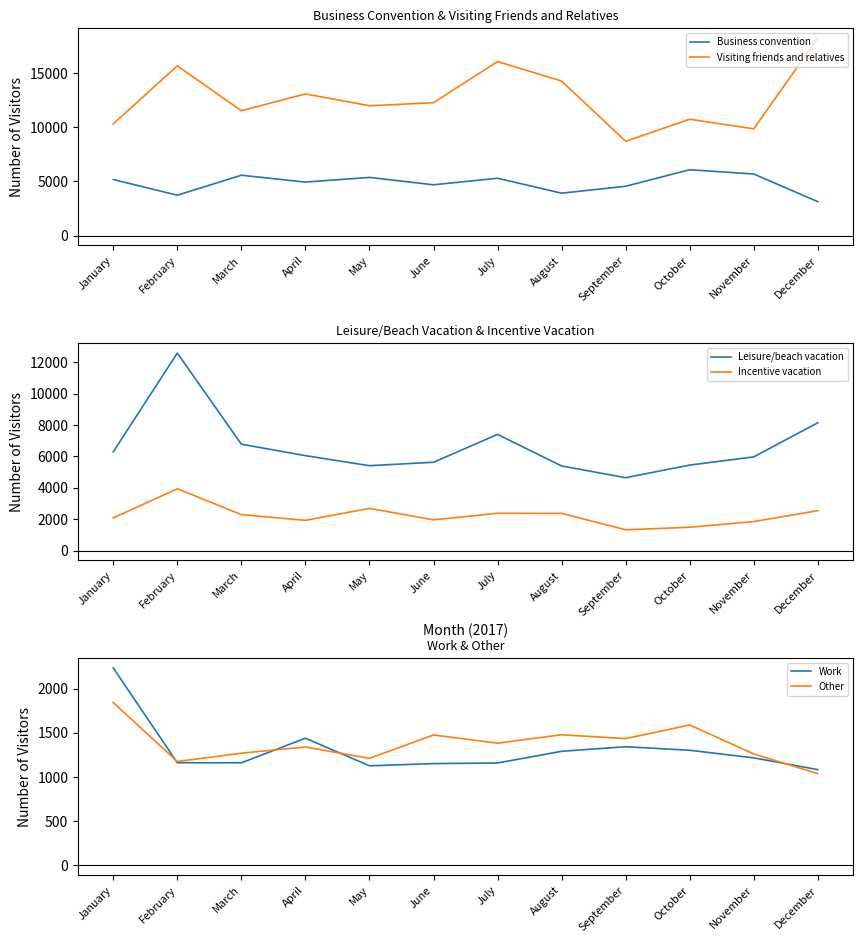

How many values in the Leisure/beach vacation series are below 6047?

6